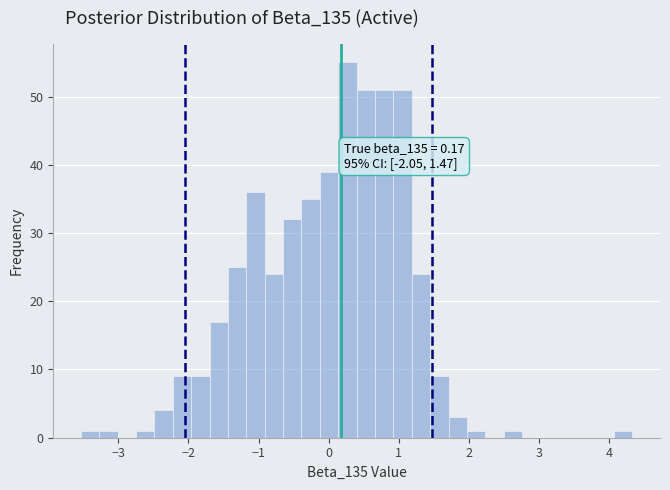

Read against the x-axis, roughly where is the centre of the tallest bar?

0.3